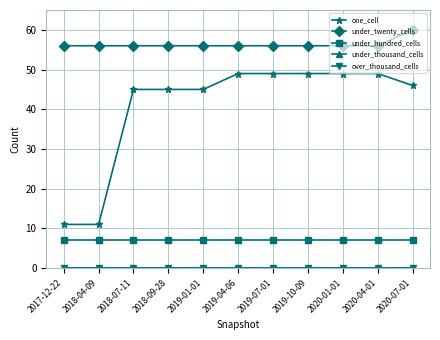

Does the chart have visible grid lines?

Yes